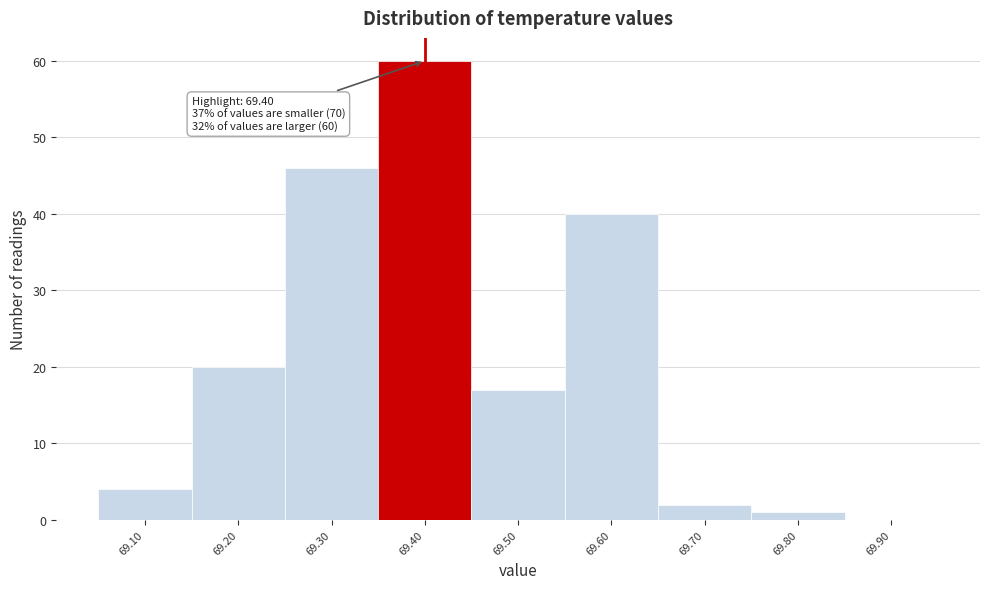

Which range on the x-axis has the tallest bar?

69.35 to 69.45